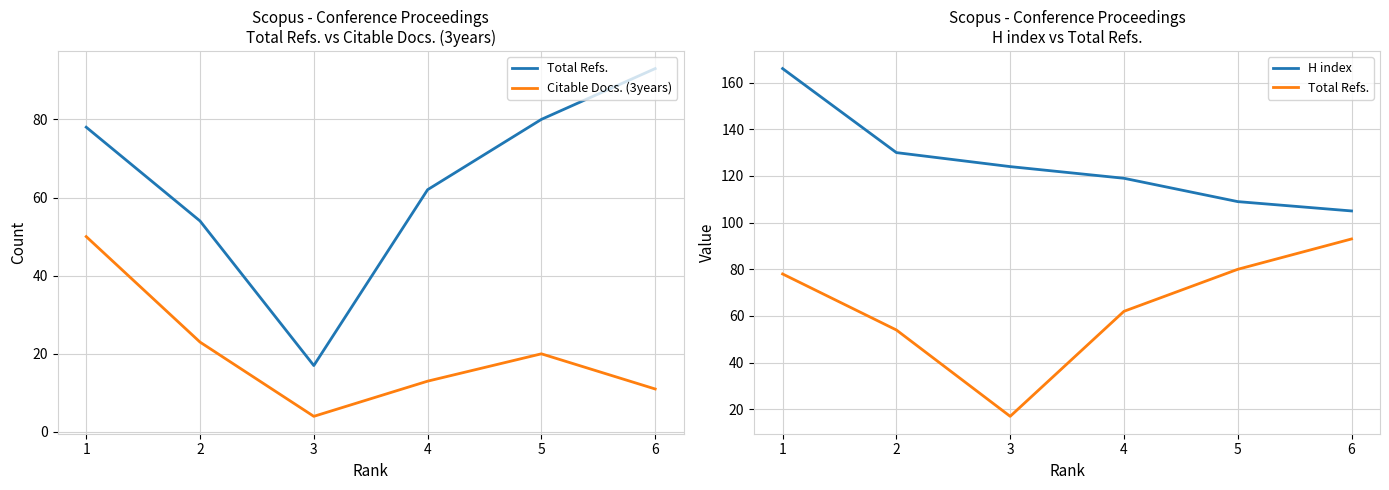

Reading left to right, what are all the values shown in this chart?

Total Refs.: 1=78	2=54	3=17	4=62	5=80	6=93
Citable Docs. (3years): 1=50	2=23	3=4	4=13	5=20	6=11
H index: 1=166	2=130	3=124	4=119	5=109	6=105